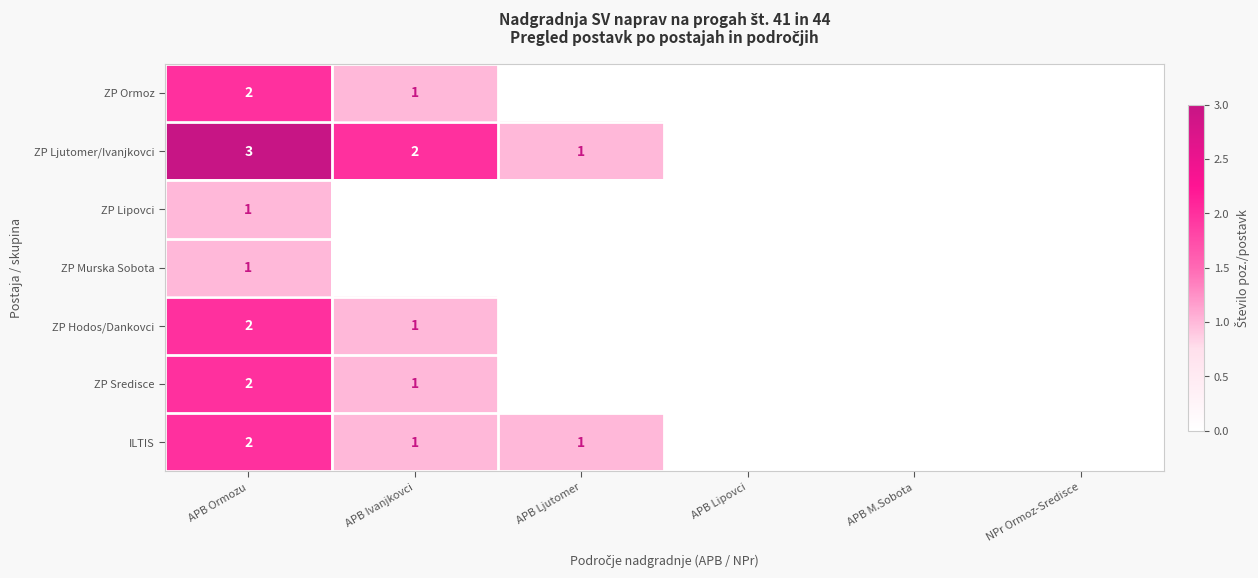

The value of ZP Hodos/Dankovci at APB Ivanjkovci is 1. True or false?

True